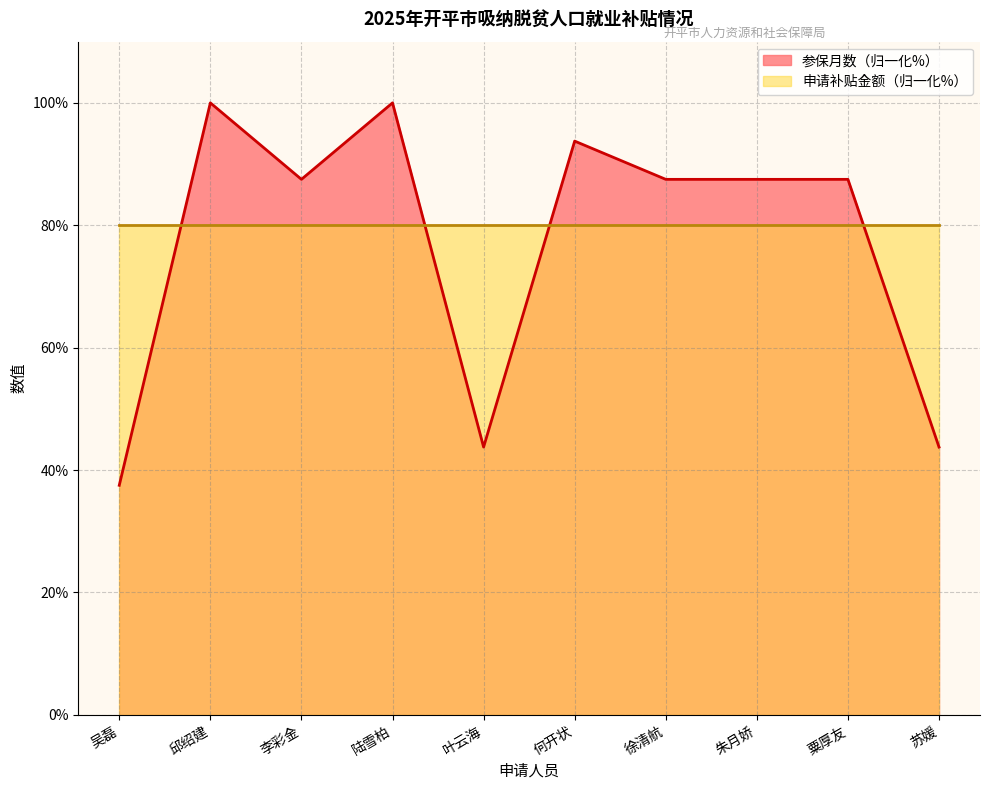

How many data points does each series have?

10